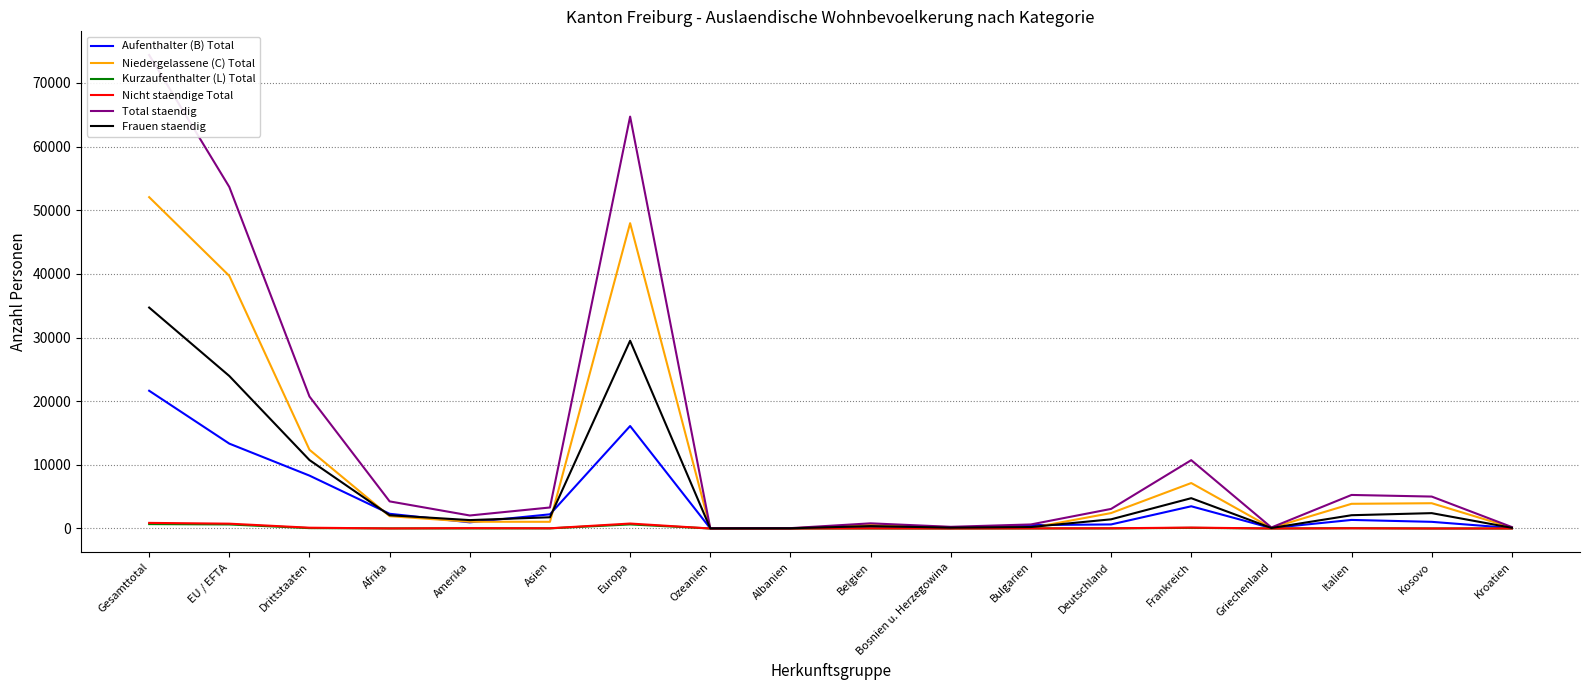

List the series in order of their peak value, highest first.

Total staendig, Niedergelassene (C) Total, Frauen staendig, Aufenthalter (B) Total, Nicht staendige Total, Kurzaufenthalter (L) Total